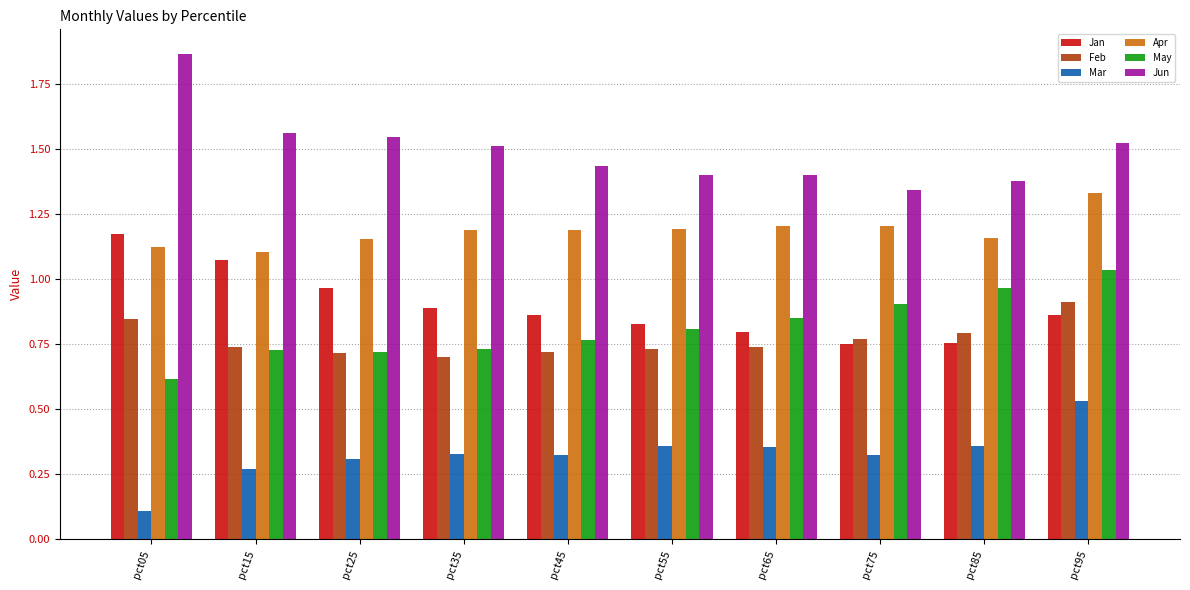

Where is May nearest to the value 0?

pct05